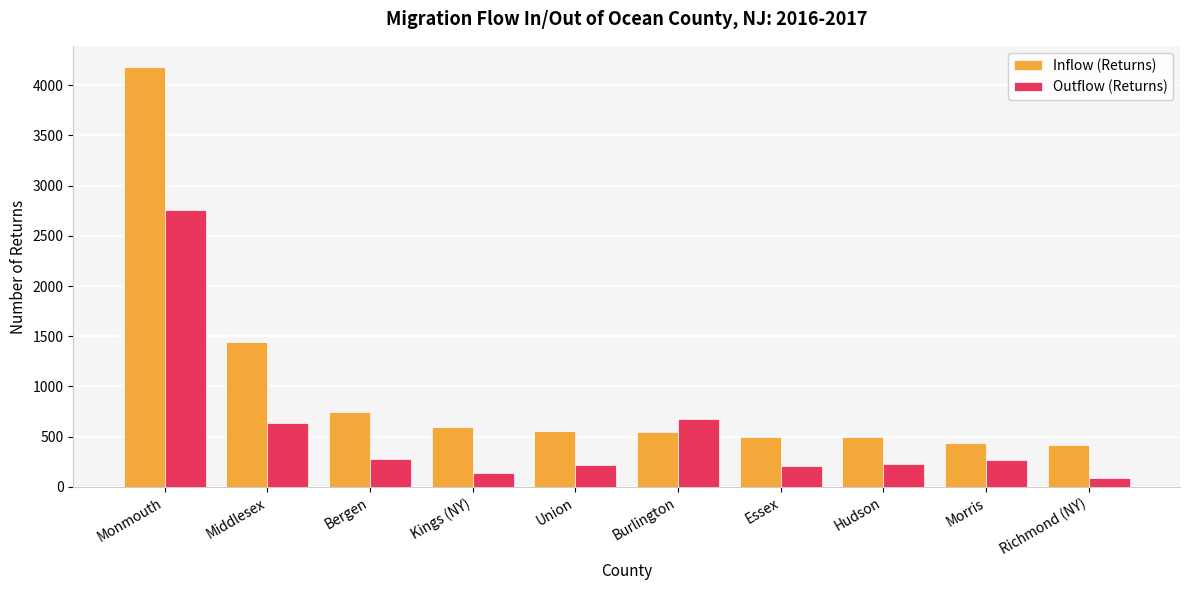

What is the label of the 1st bar from the right?

Richmond (NY)